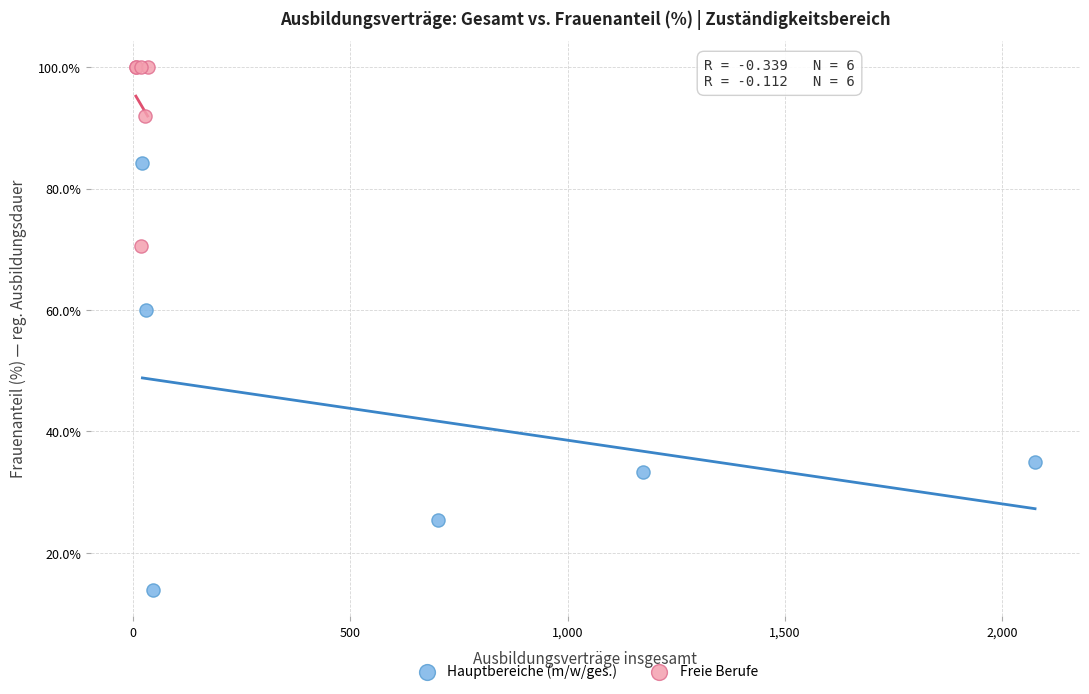

What are all the series names shown in the legend?

Hauptbereiche (m/w/ges.), Freie Berufe